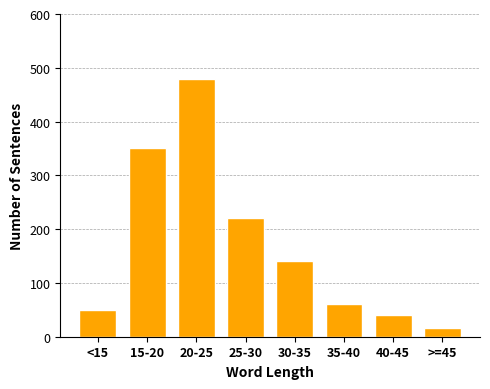

Reading left to right, transcribe all the data shown in this chart.

<15=50	15-20=350	20-25=480	25-30=220	30-35=140	35-40=60	40-45=40	>=45=17